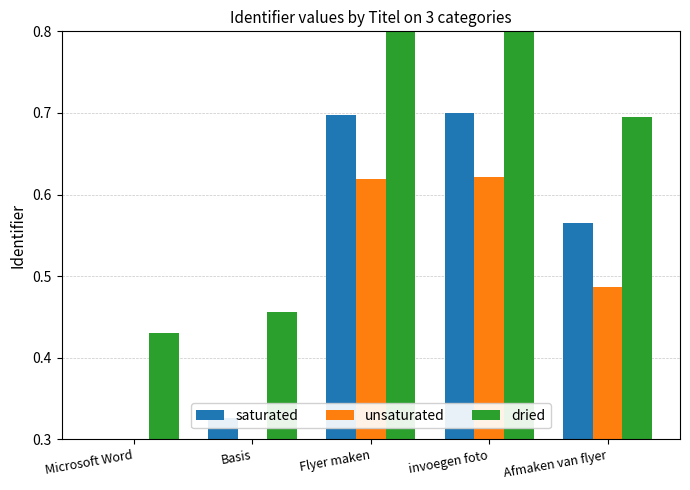

What is the label of the 4th bar from the right?

Basis